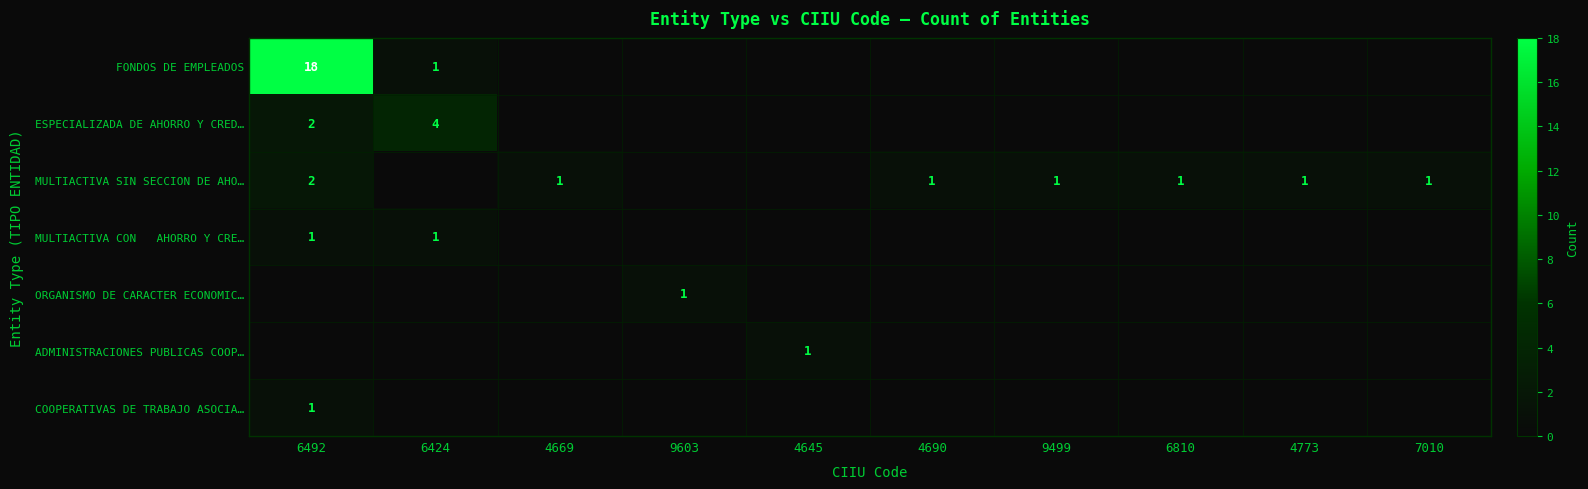

What is the total value across all series at 4669?

1